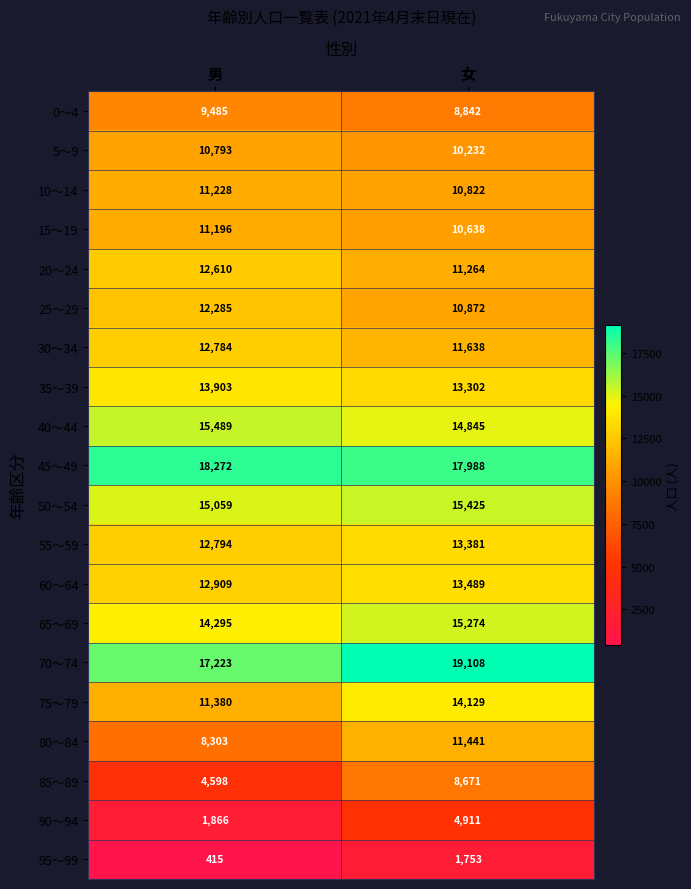

What is the difference between the highest and lowest values at 男?

17857